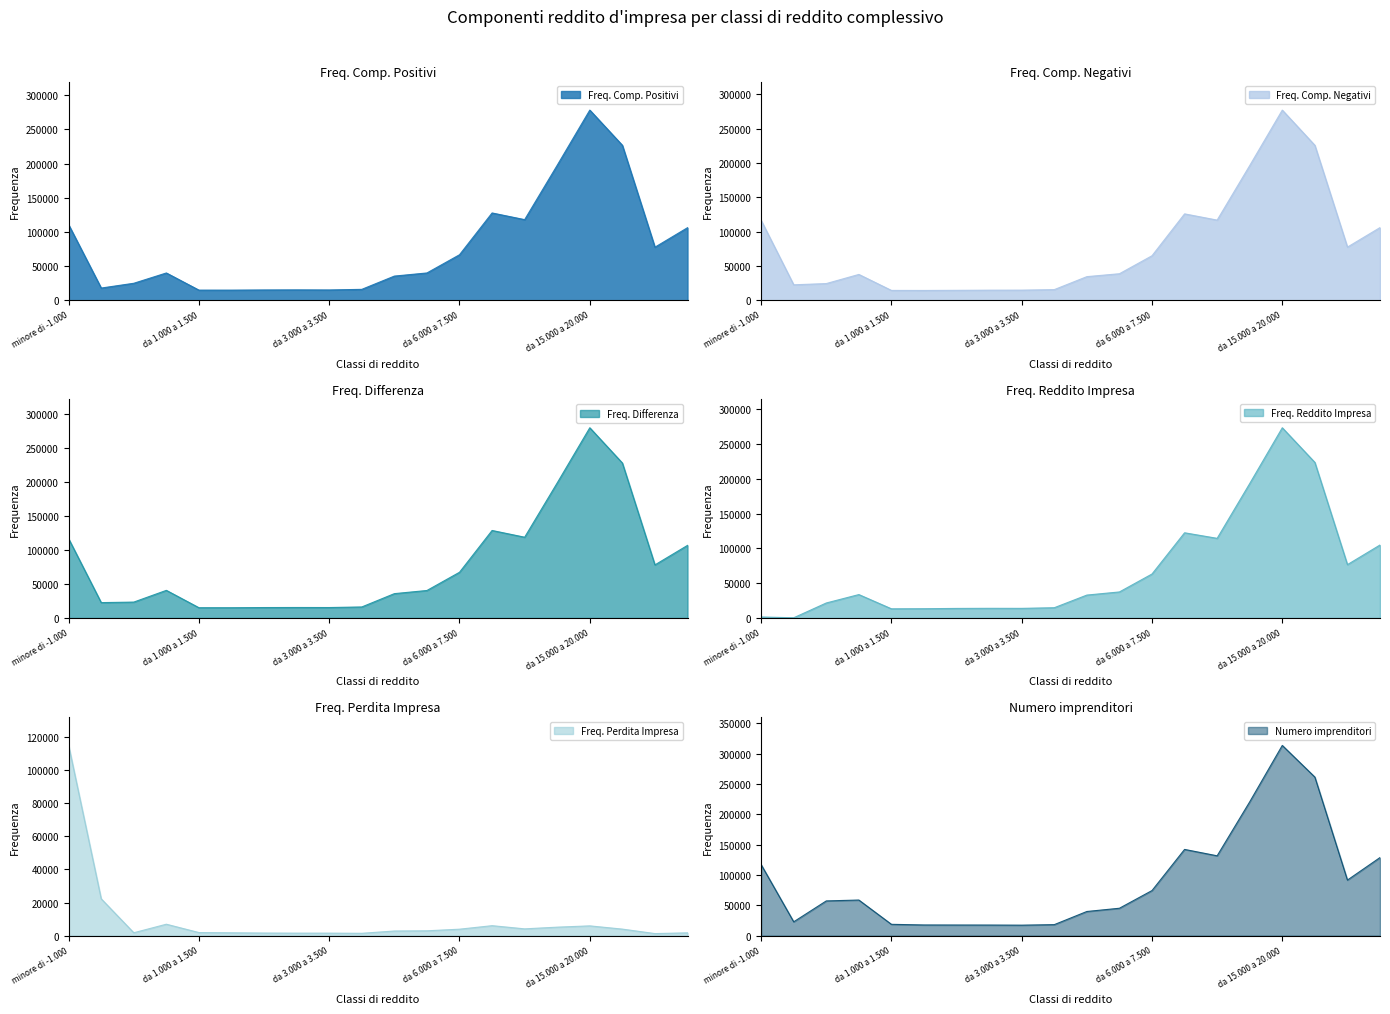

Reading left to right, what are all the values shown in this chart?

Freq. Comp. Positivi: 110644	17995	24979	40053	14961	14947	15203	15324	15207	16079	35483	40064	66689	127830	118059	197610	278291	226794	77741	106274
Freq. Comp. Negativi: 116390	22620	24407	37700	14445	14388	14571	14806	14858	15616	34489	38728	64897	125819	116750	196136	276803	225584	77464	105880
Freq. Differenza: 116407	22622	23380	40609	15127	15110	15366	15451	15390	16232	35786	40410	67165	128516	118615	198366	279305	227555	77988	106634
Freq. Reddito Impresa: 1475	349	21604	33683	13239	13366	13772	13922	13860	14792	32959	37460	63244	122468	114489	193213	273379	223586	76714	104915
Freq. Perdita Impresa: 114932	22273	1772	6927	1887	1744	1592	1529	1530	1440	2827	2950	3921	6046	4124	5151	5925	3970	1273	1717
Numero imprenditori: 117078	22852	57268	58721	18704	17660	17579	17517	17325	18200	39860	45202	74345	142125	131594	220518	313433	261279	91604	128712